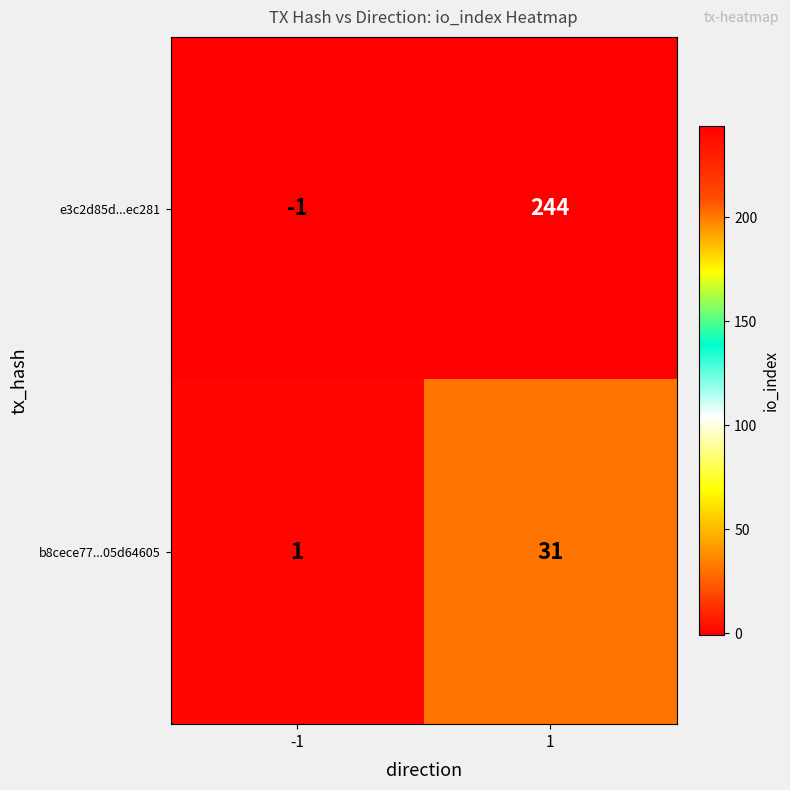

Reading left to right, extract all data points from this chart.

e3c2d85d...ec281: -1	244
b8cece77...05d64605: 1	31